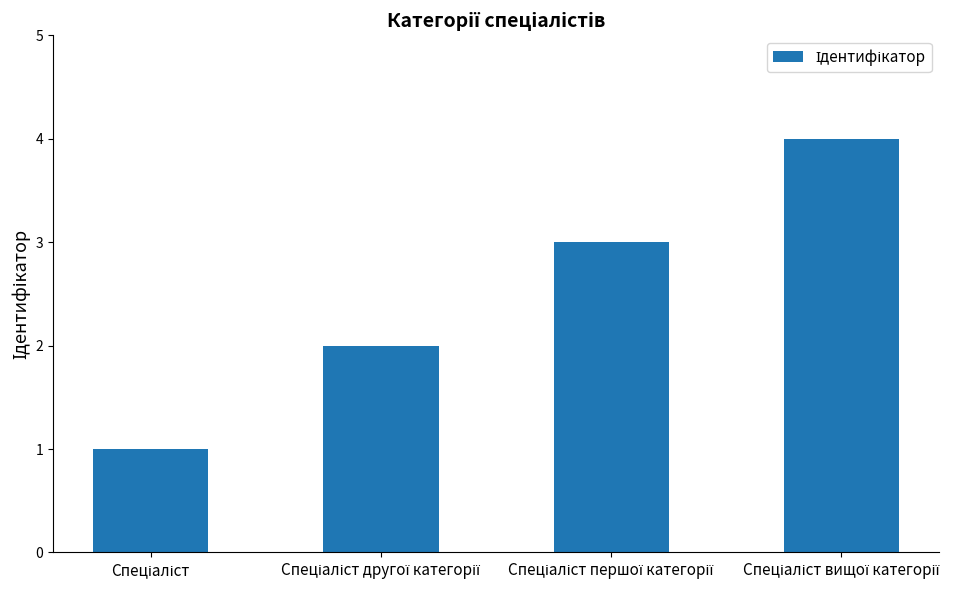

What is the sum of all values?

10